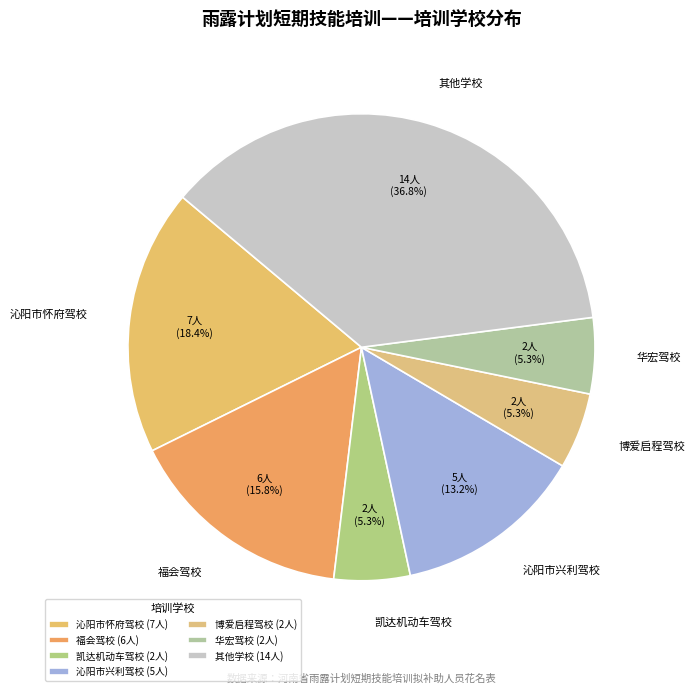

How many segments does this pie chart have?

7